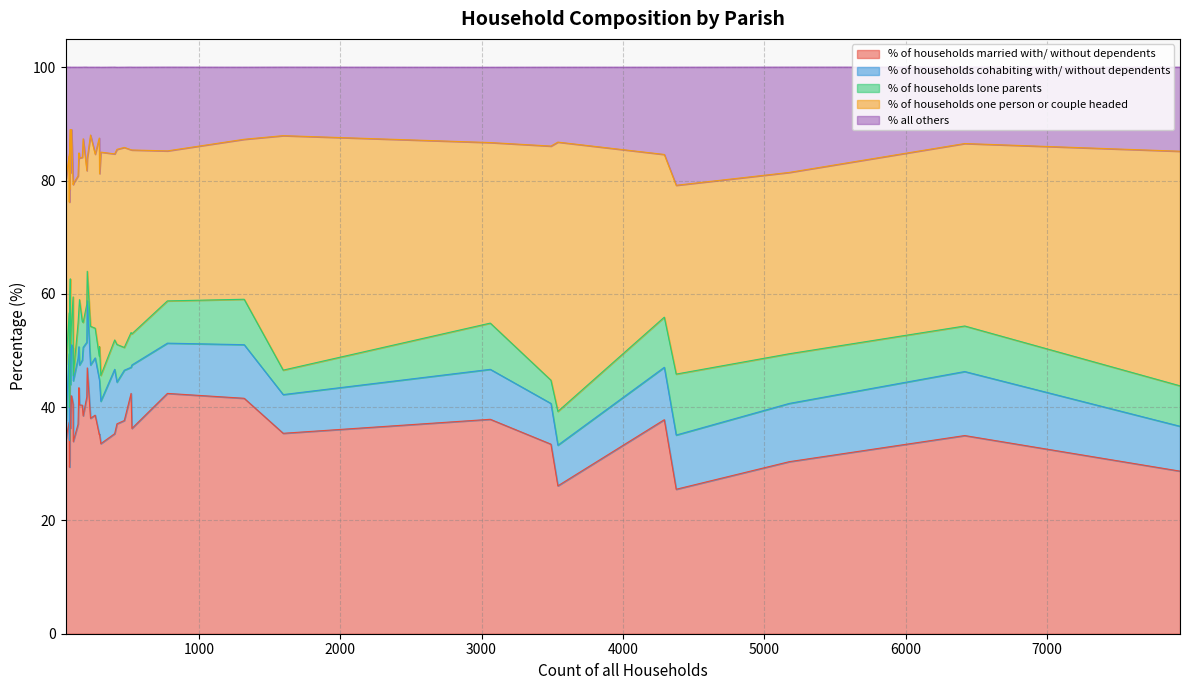

How many interior local valleys does the % of households lone parents series have?

12